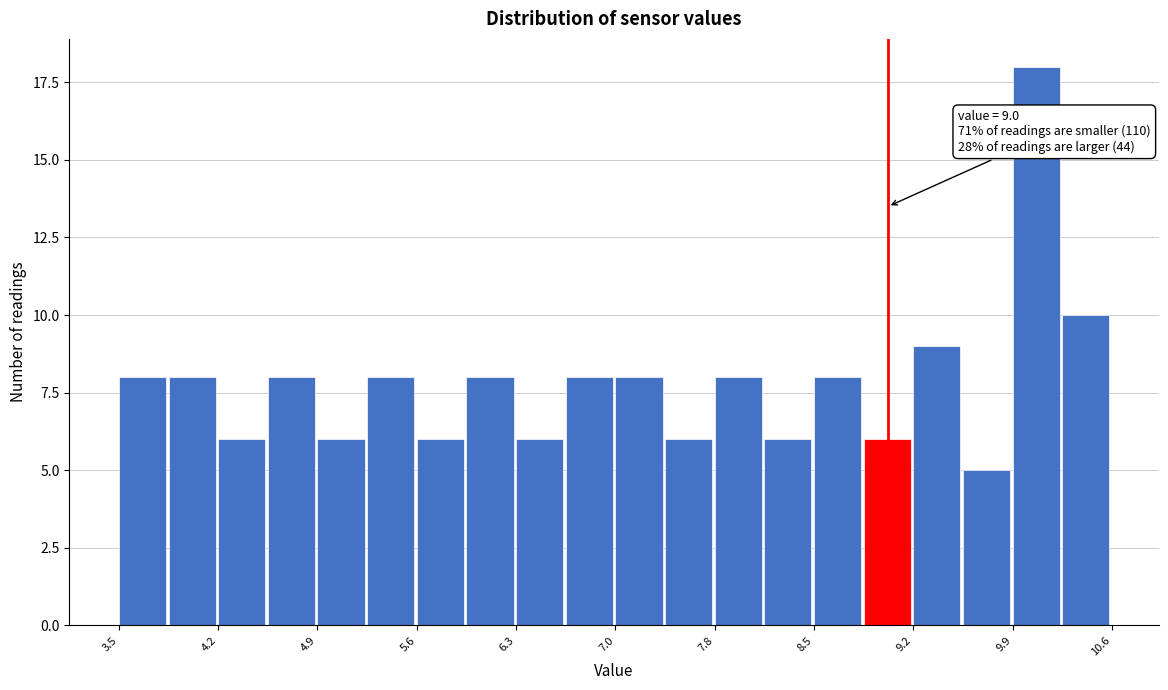

Around what value on the x-axis is the tallest bar? Give the approximate position of its centre, as read against the axis.

10.1